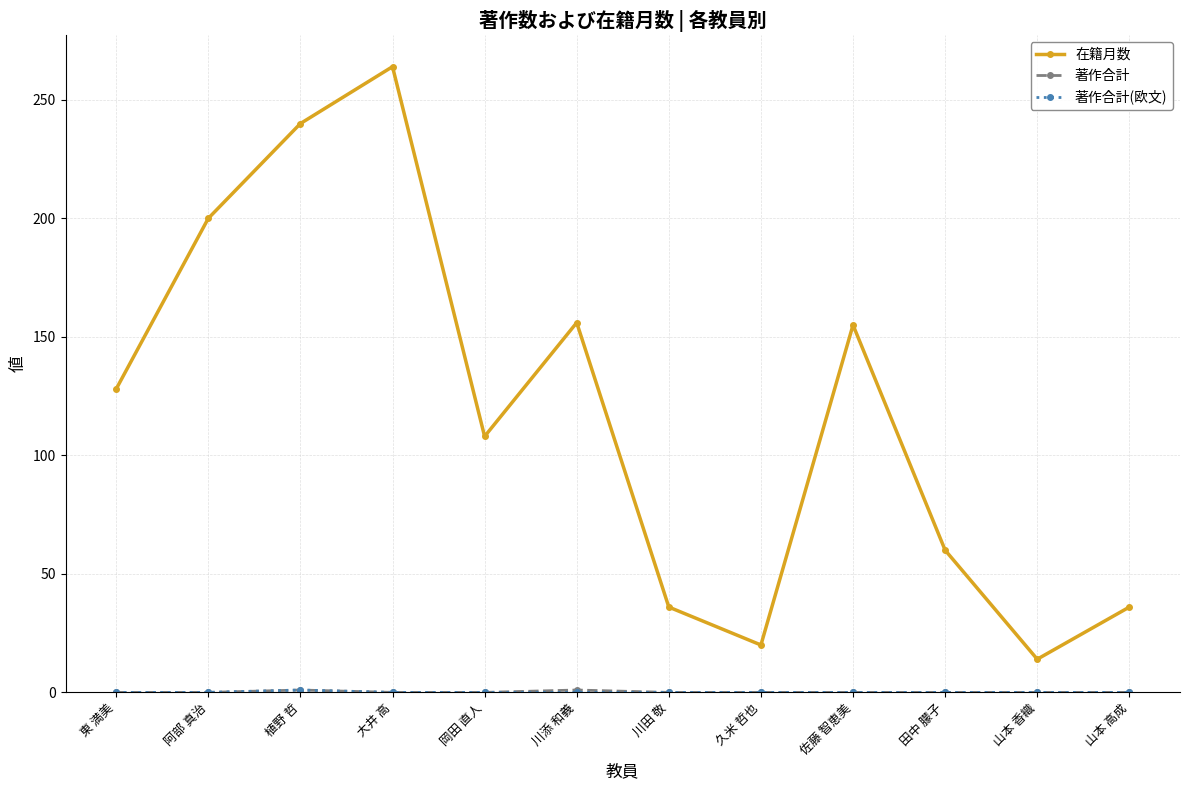

What is the greatest value displayed?

264